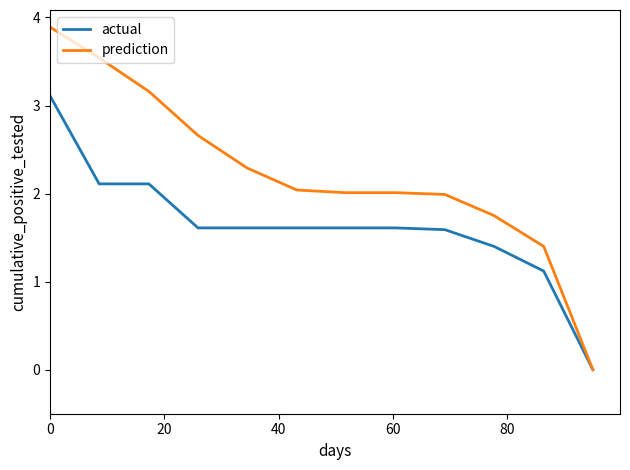

Which series has the largest total across all categories?

prediction